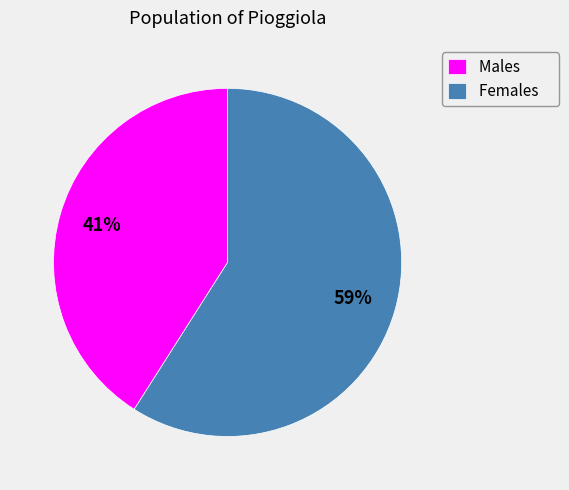

Does any single category account for the majority?

Yes